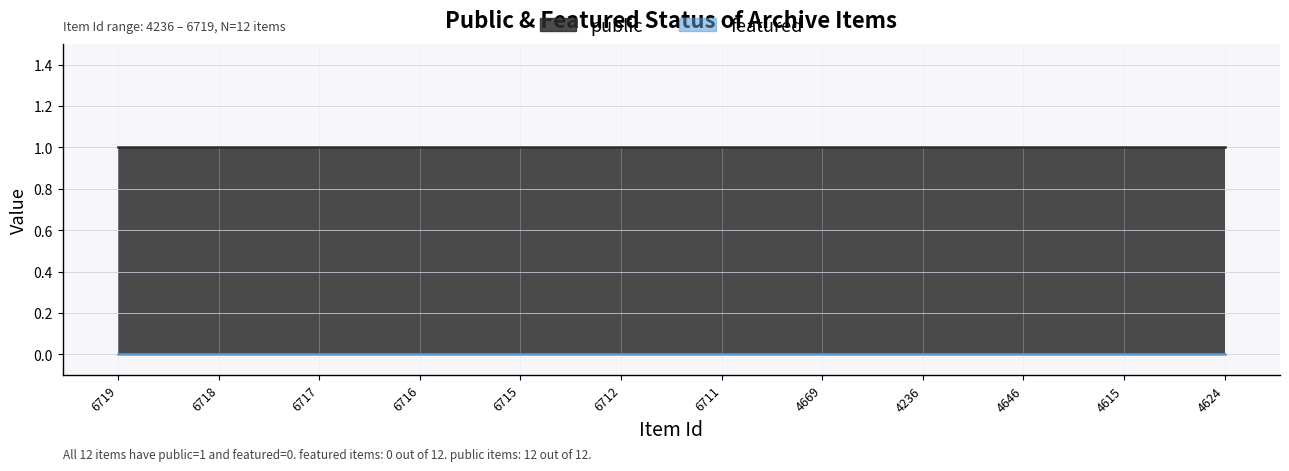

Is it true that featured equals 0 at 6716?

True